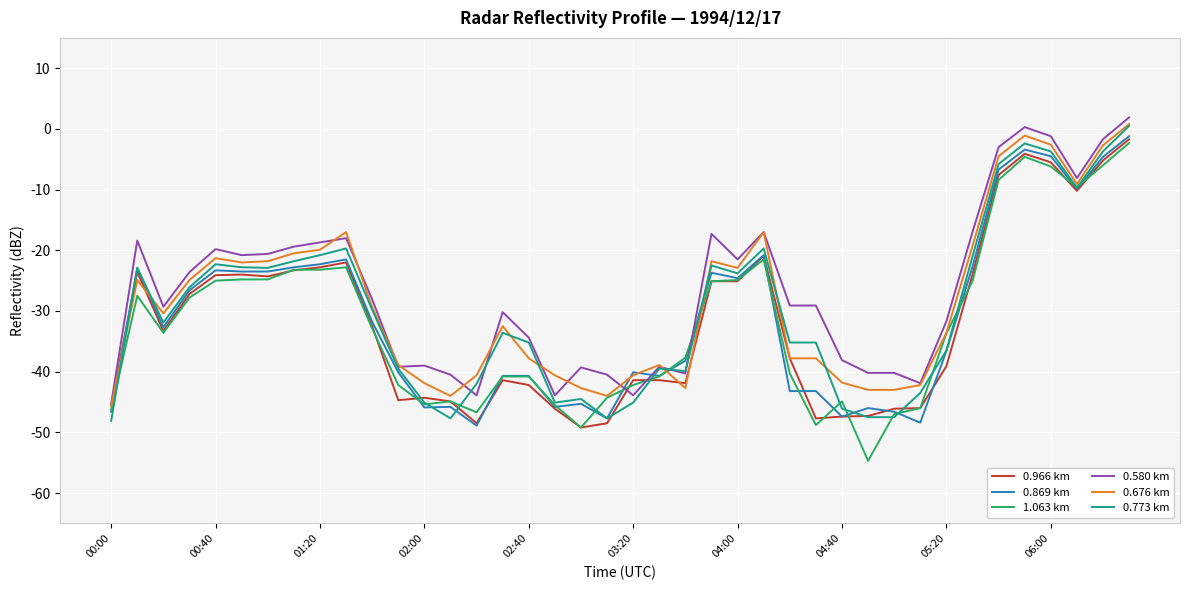

Which series has the largest range (max minus min)?

1.063 km